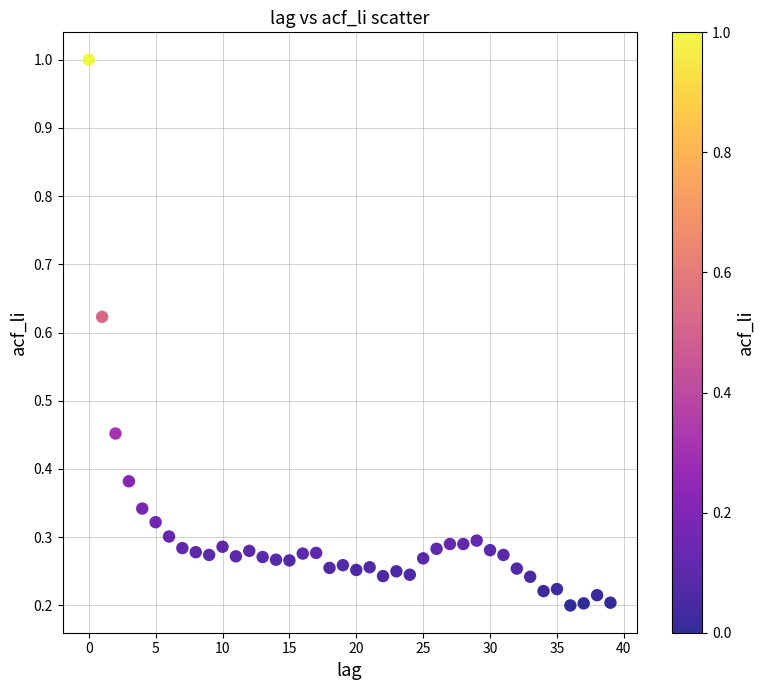

What is the range of Y values (max minus min)?

0.8